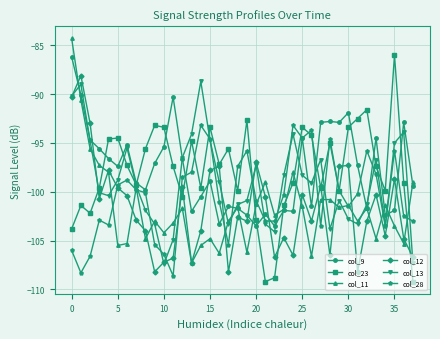

How many distinct data groups are displayed?

6